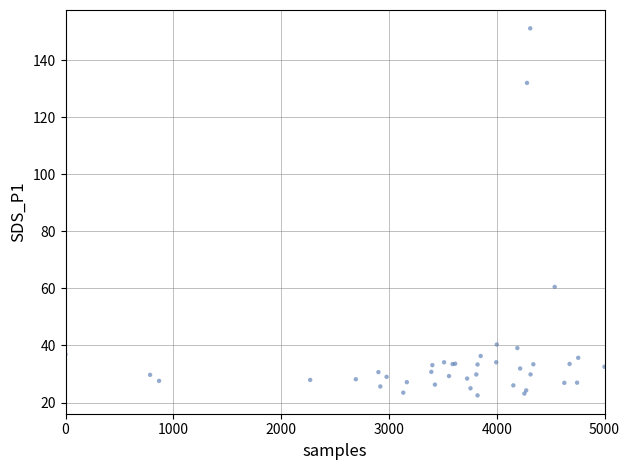

What Y value in the scatter plot is closest to 86?

60.5